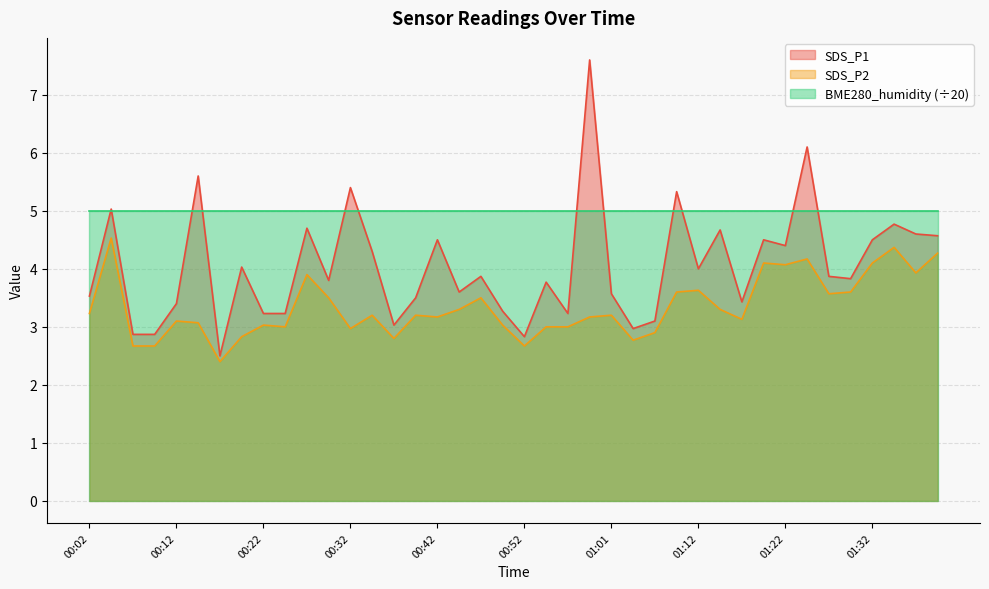

How many lines are shown in the chart?

3